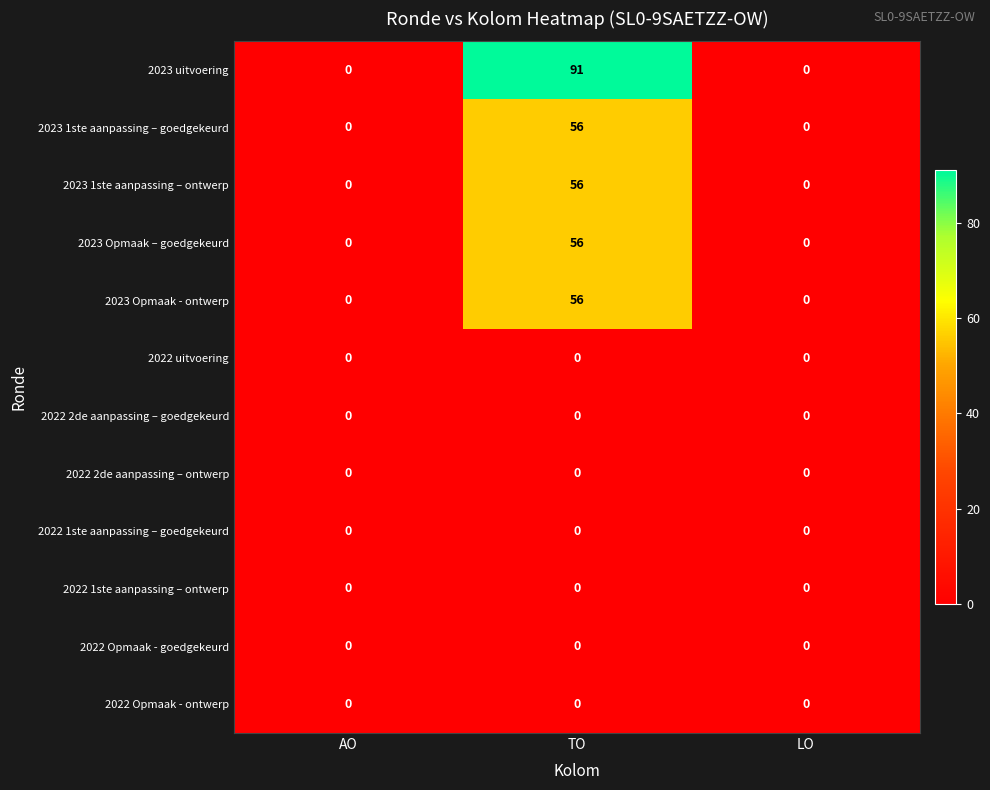

At which category is the sum across all series the highest?

TO